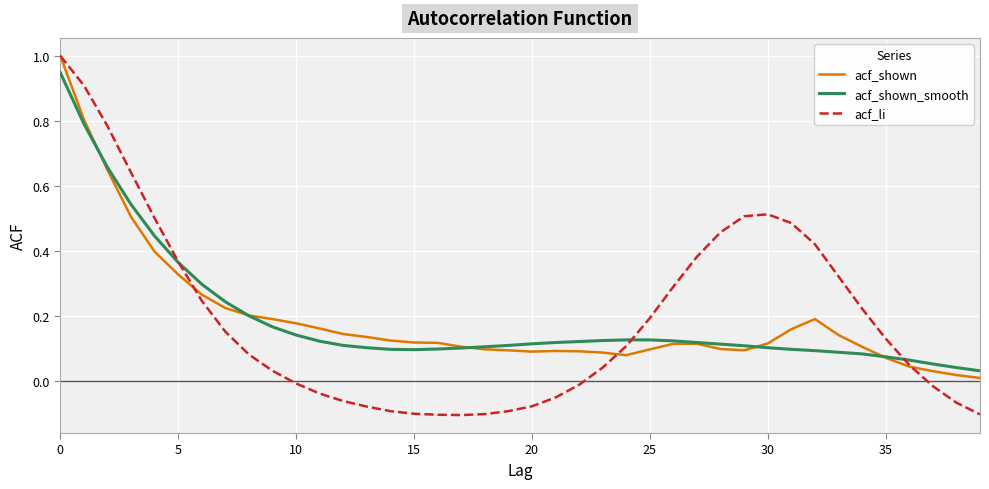

Which series has the largest range (max minus min)?

acf_li